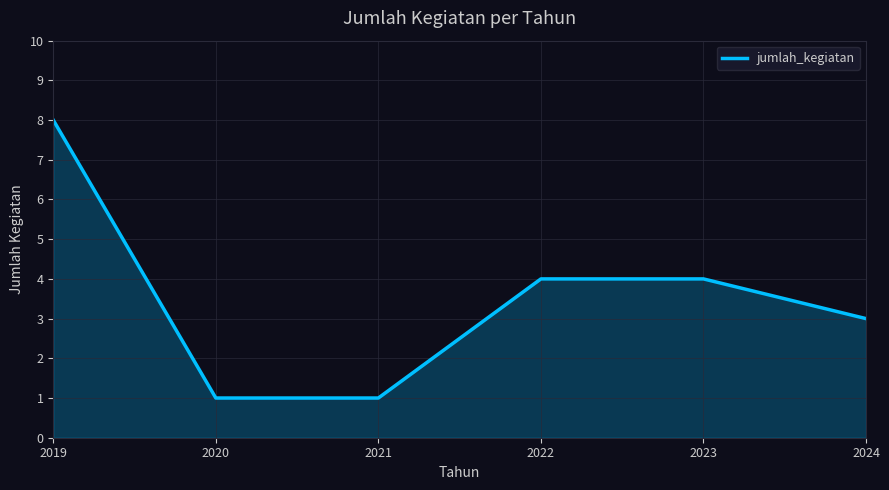

Reading left to right, transcribe all the data shown in this chart.

2019=8	2020=1	2021=1	2022=4	2023=4	2024=3